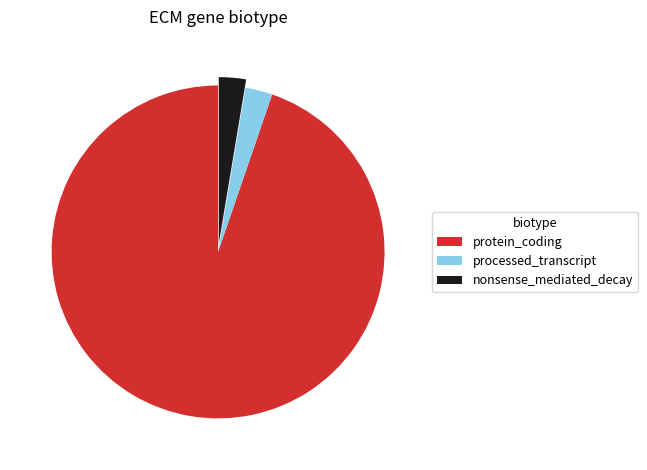

Does any single category account for the majority?

Yes